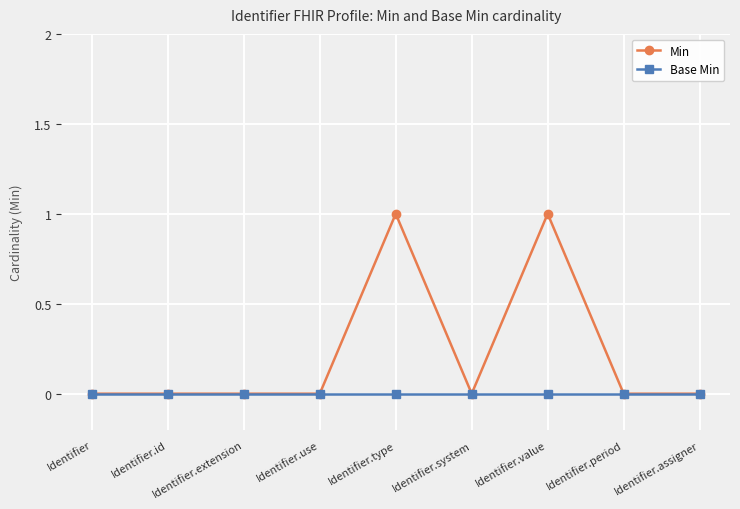

What is the sum of all Min values?

2